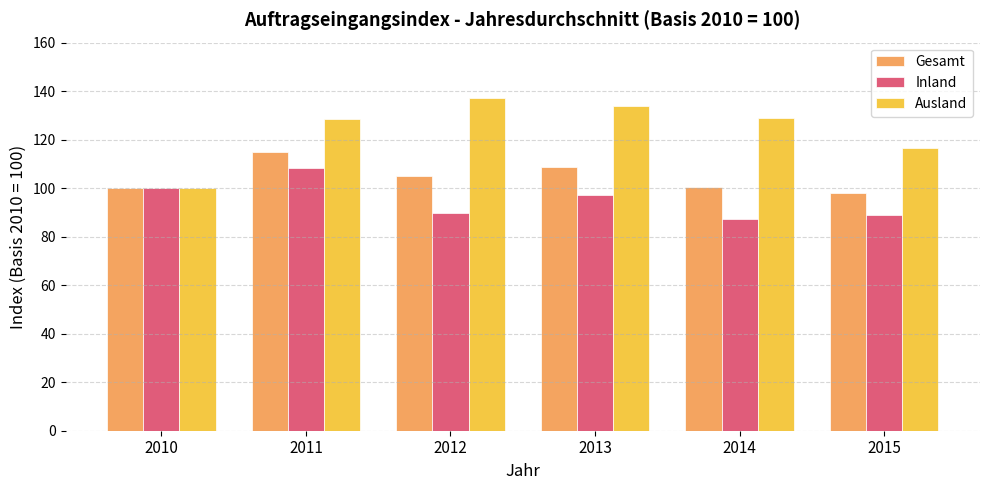

Rank the series by their average value, from highest to lowest.

Ausland, Gesamt, Inland